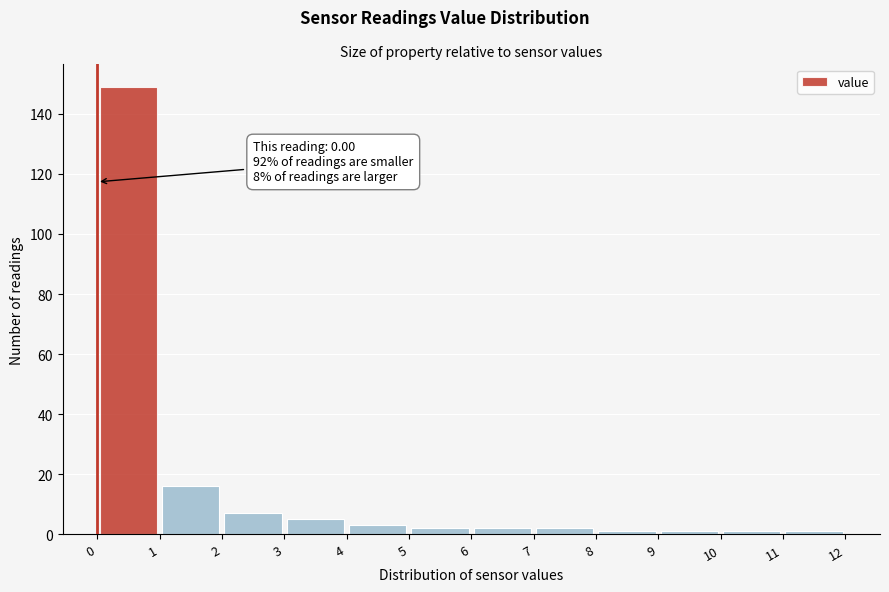

Which range on the x-axis has the tallest bar?

0 to 1